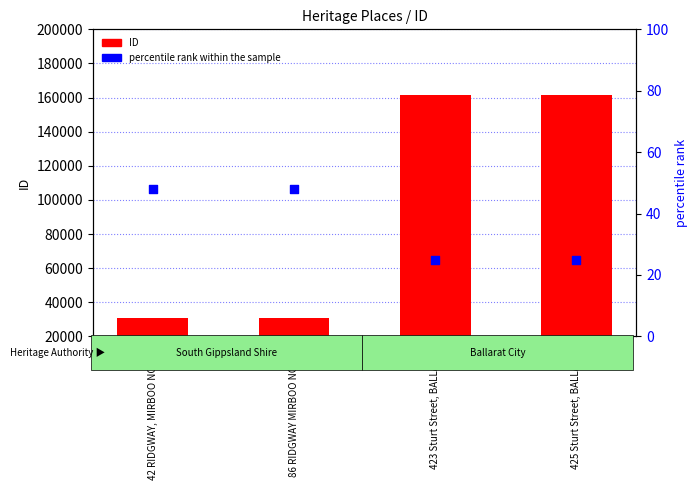

Which series reaches the minimum Y coordinate?

percentile rank within the sample